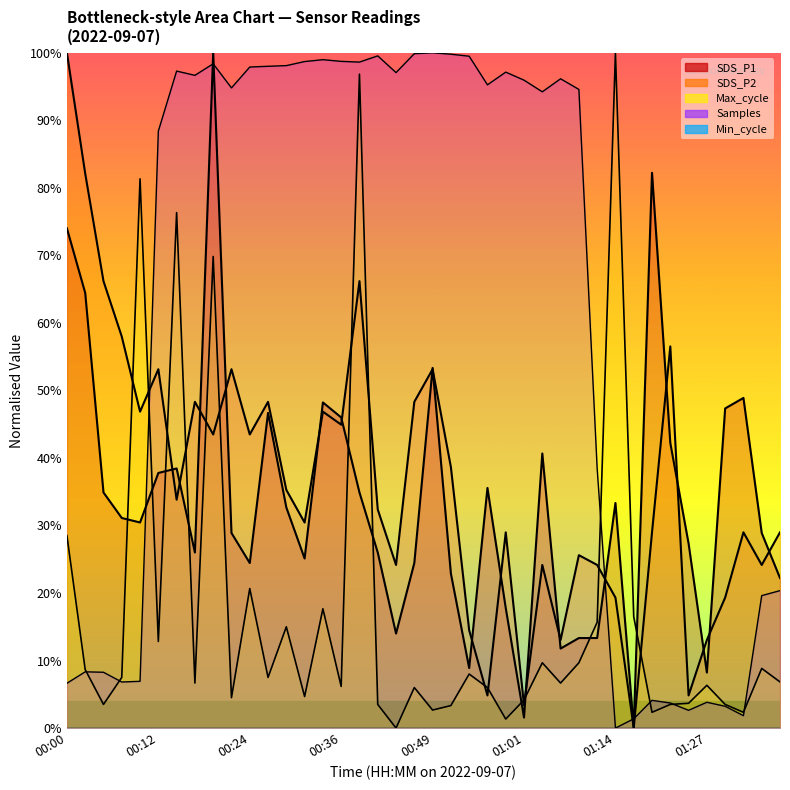

Where do SDS_P1 and Samples first cross each other?

00:09 and 00:12